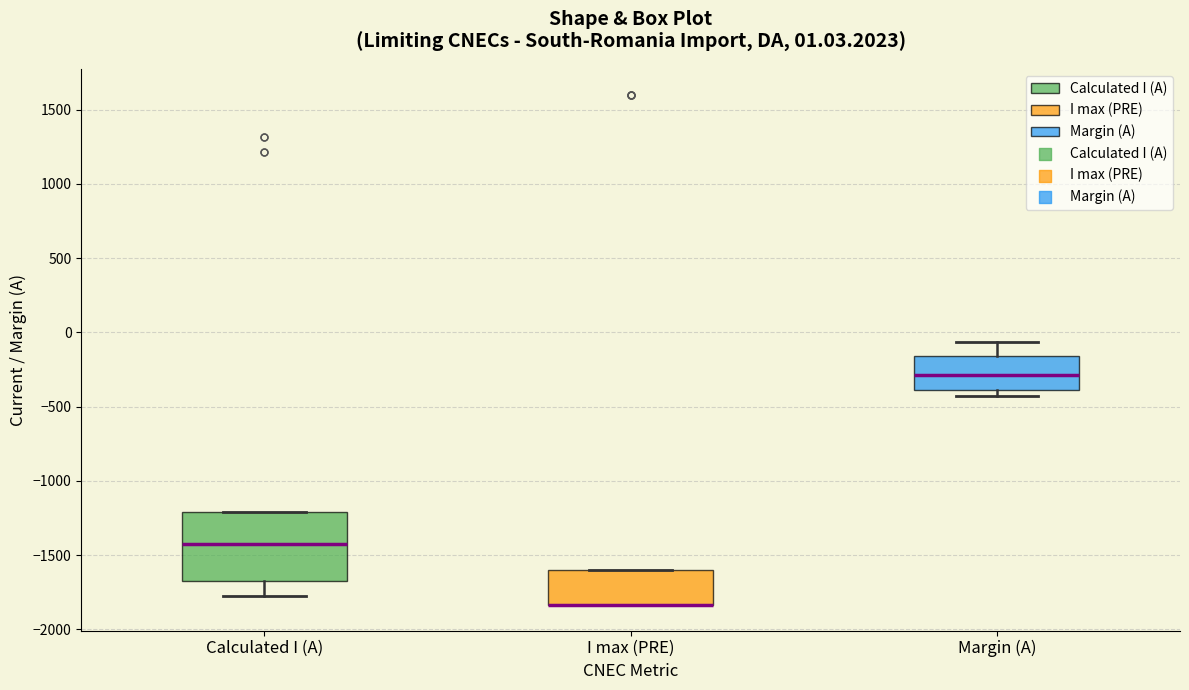

Comparing the boxes themselves (not the whiskers), which one is the tallest?

Calculated I (A)